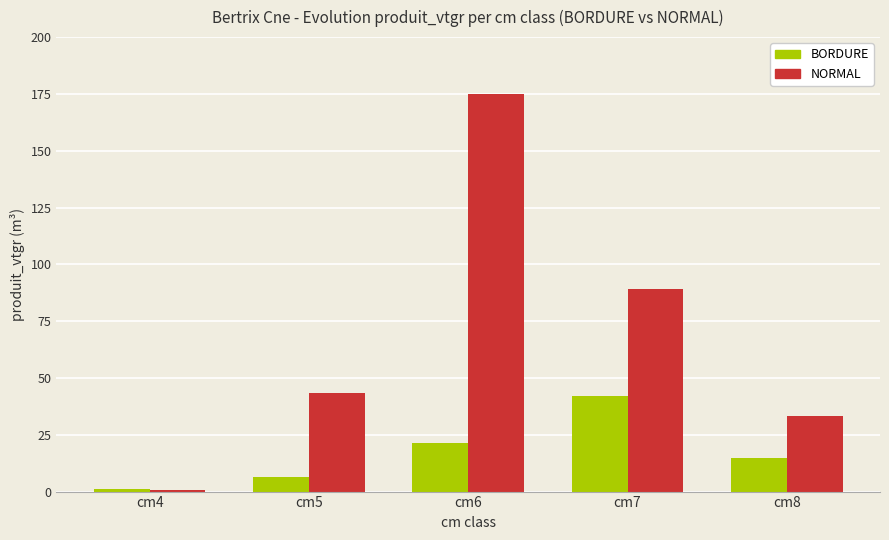

Count the number of categories in the chart.

5